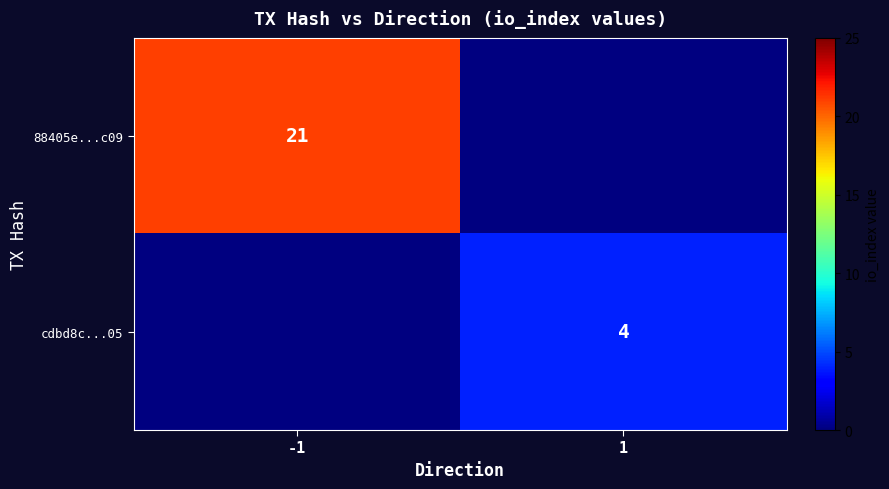

True or false: cdbd8c...05 has a value of 7 at 1.

False